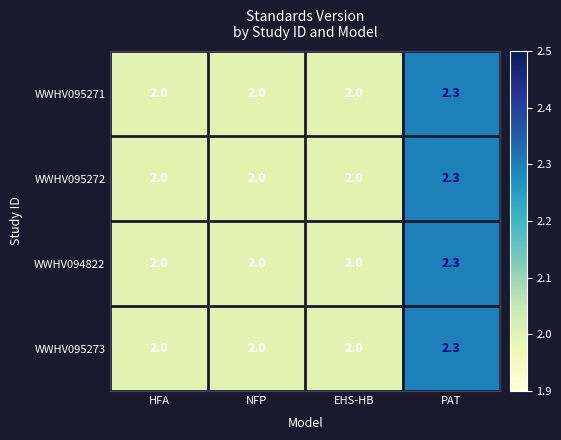

Which label corresponds to the largest value in the chart?

PAT